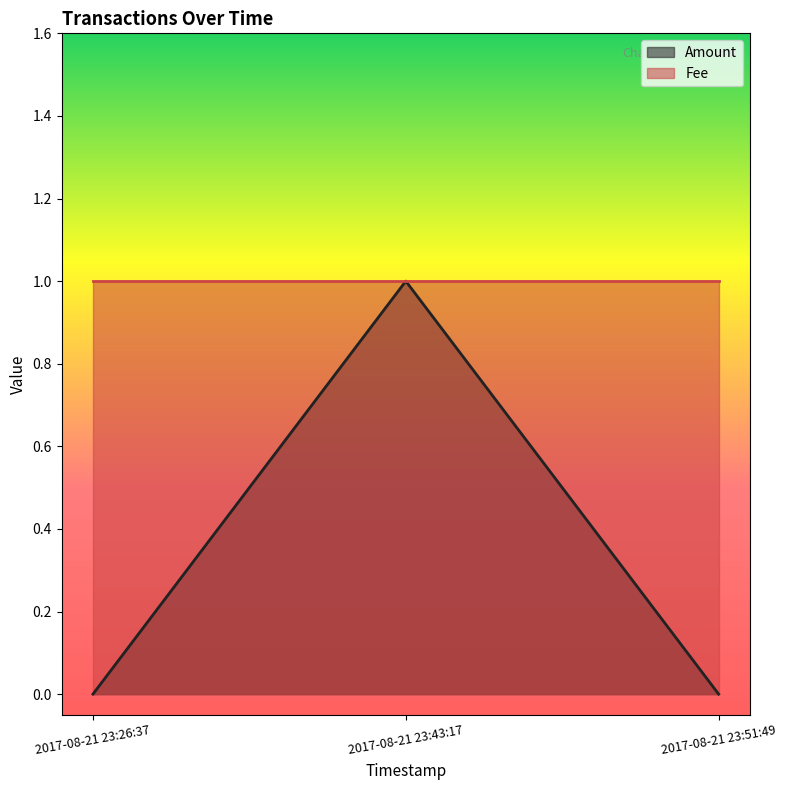

Reading left to right, extract all data points from this chart.

0	1	0